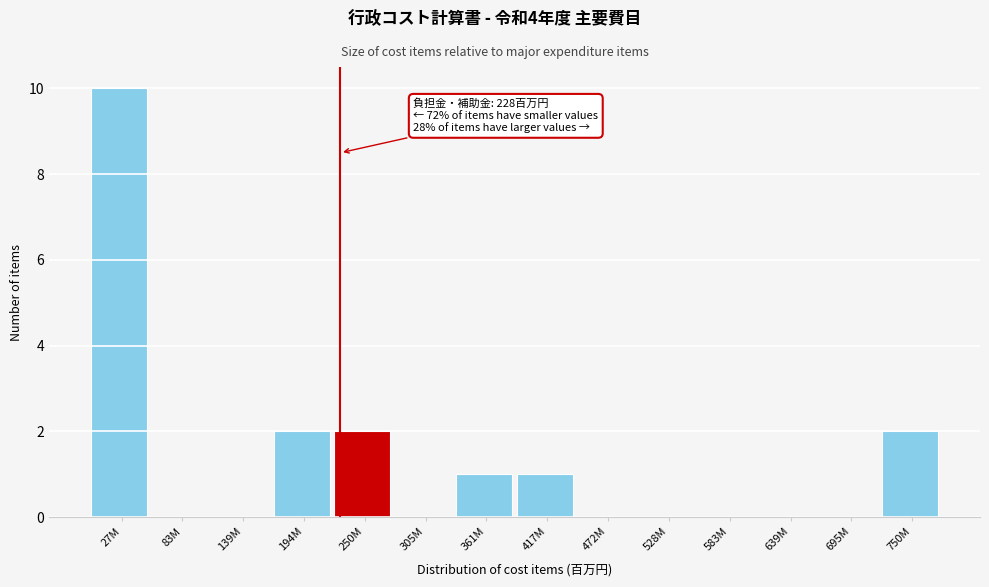

Reading left to right, transcribe all the data shown in this chart.

27M=10	83M=0	139M=0	194M=2	250M=2	305M=0	361M=1	417M=1	472M=0	528M=0	583M=0	639M=0	695M=0	750M=2